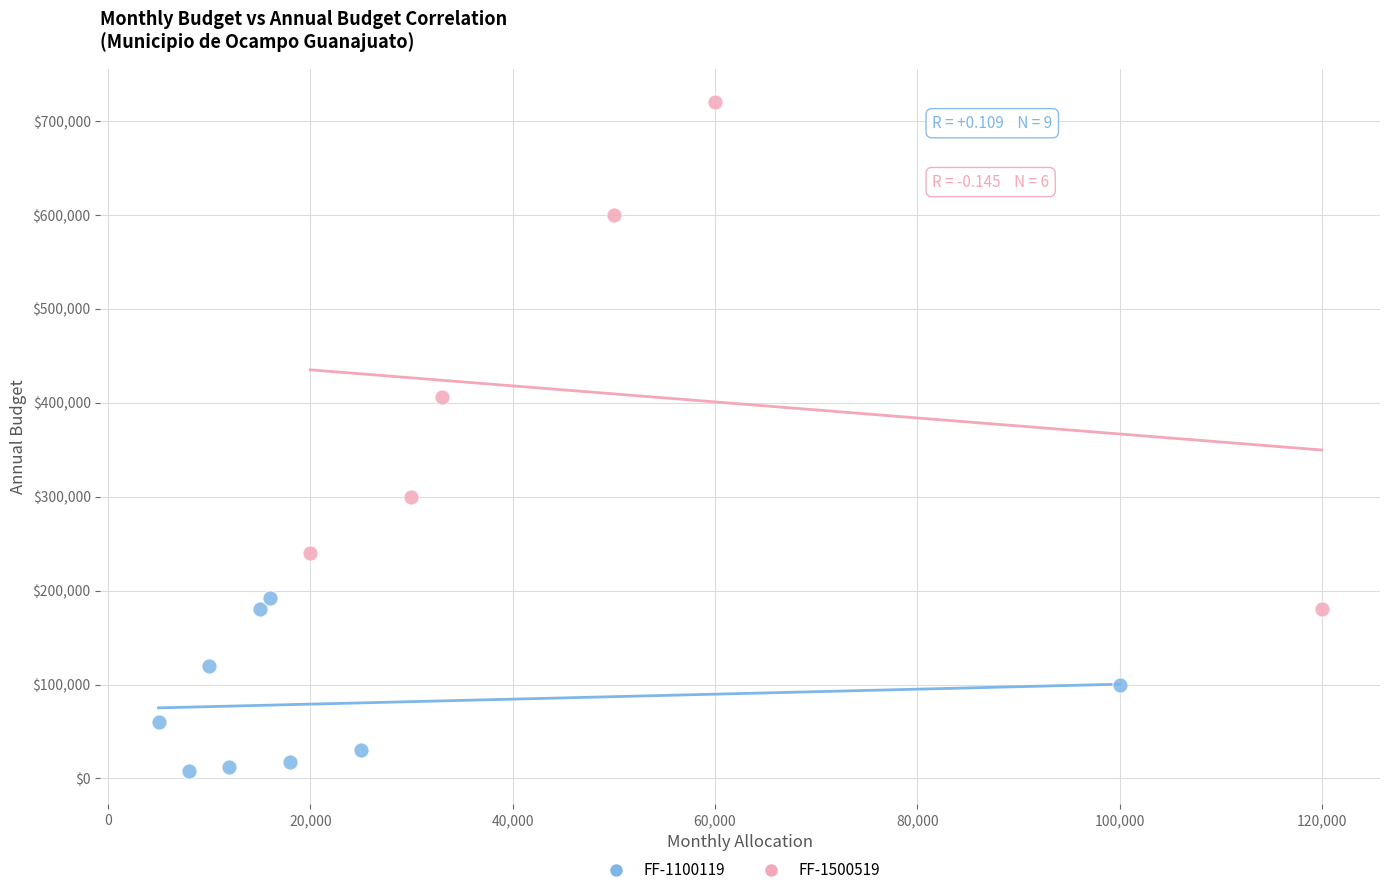

Which series has the largest Y range (max minus min)?

FF-1500519